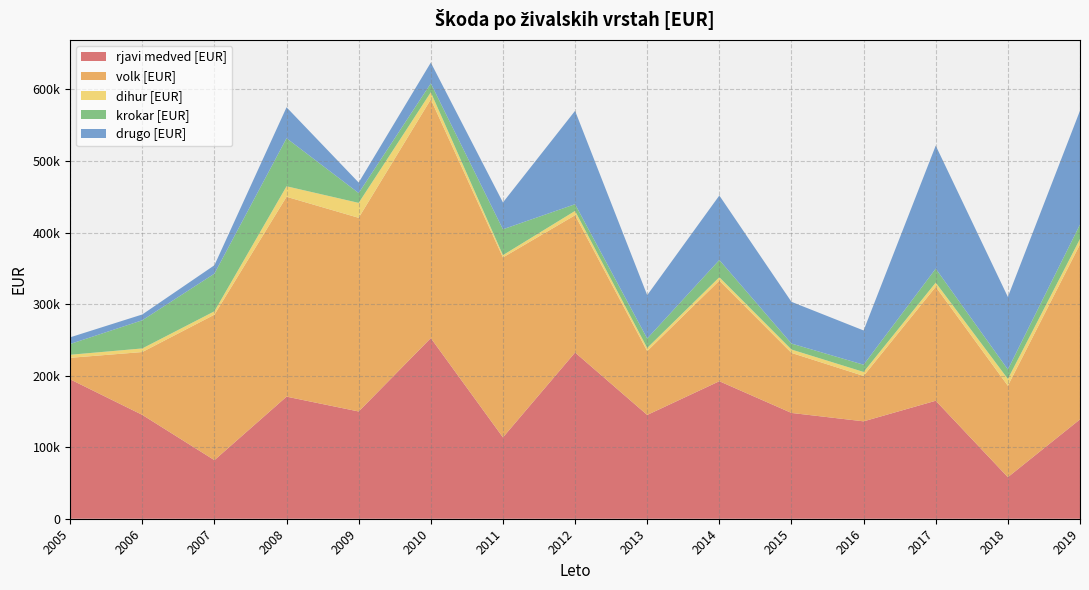

Reading left to right, extract all data points from this chart.

rjavi medved [EUR]: 194865.6	145159.8	81866.4	170649.0	149910.3	252496.7	113703.1	232339.1	145066.1	192206.0	147866.1	136126.0	164917.4	58074.7	138884.2
volk [EUR]: 30050.3	87841.6	203336.0	279371.2	270706.3	333685.9	251486.7	191879.8	89246.2	140594.9	83914.3	63481.8	159246.2	127771.7	244656.3
dihur [EUR]: 4268.0	5031.0	4750.0	14680.6	20888.5	9956.0	3254.8	6047.3	4388.5	4768.5	4729.1	5559.9	5886.1	9588.1	7604.7
krokar [EUR]: 15075.3	39380.8	52639.9	67172.2	13745.7	12377.6	36156.7	9393.0	13229.8	24107.3	8353.0	10104.1	19539.1	13252.3	20114.3
drugo [EUR]: 9313.6	8099.8	11732.7	43253.2	14661.9	29063.5	37499.4	130512.3	60548.8	90115.1	58316.2	47888.6	171952.3	101336.1	159139.3